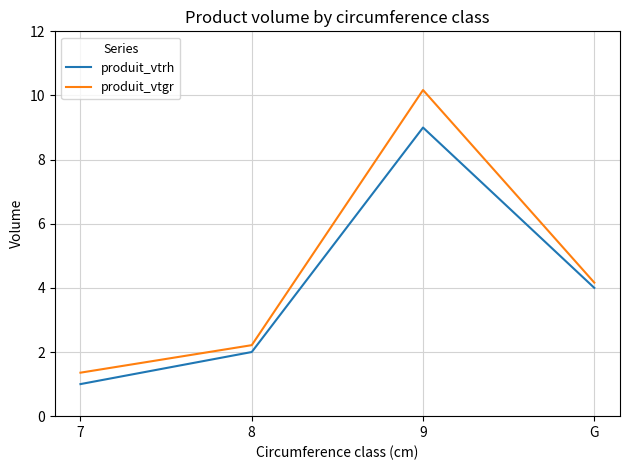

Which category has the lowest value in the produit_vtgr series?

7